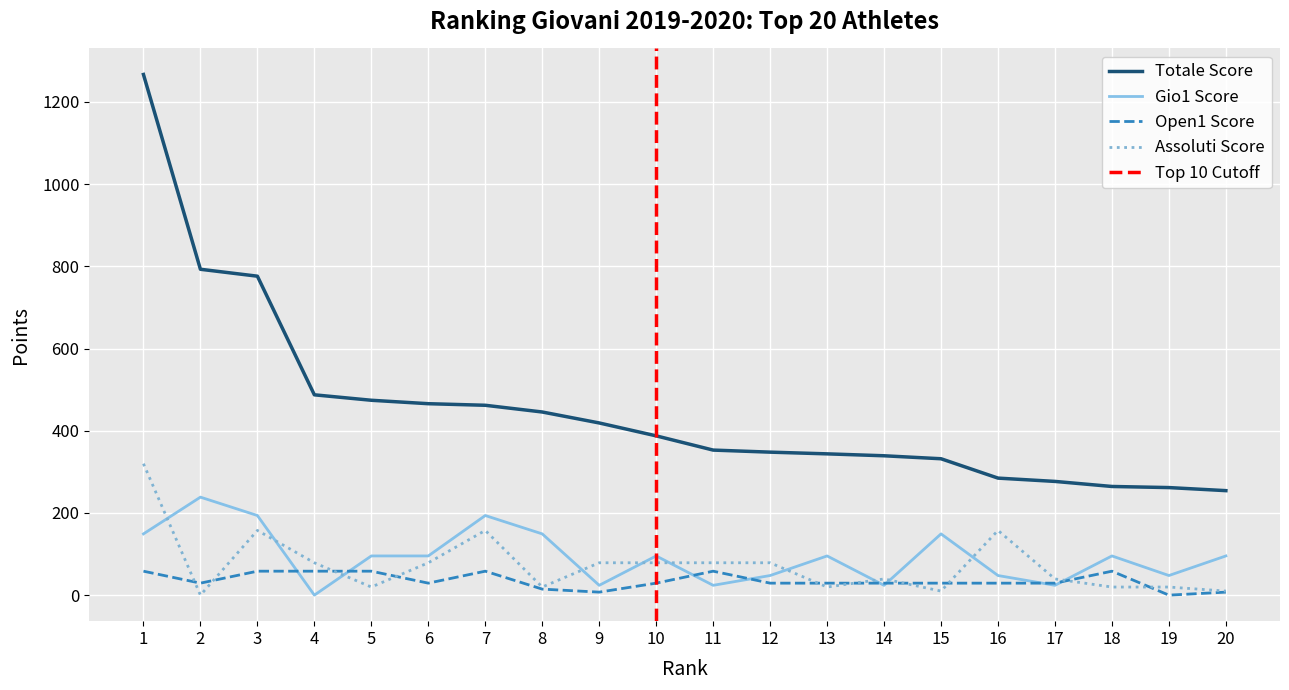

Is it true that Open1 equals 7.3 at 9?

True